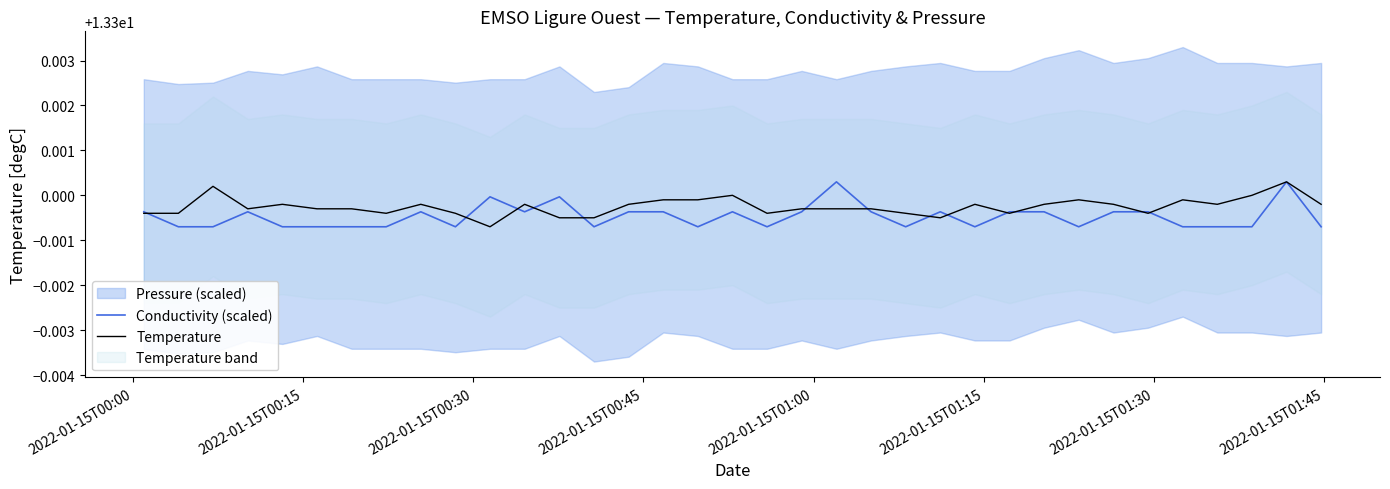

Is the value of Temperature at 26 greater than the value of Conductivity (scaled) at 20?

No